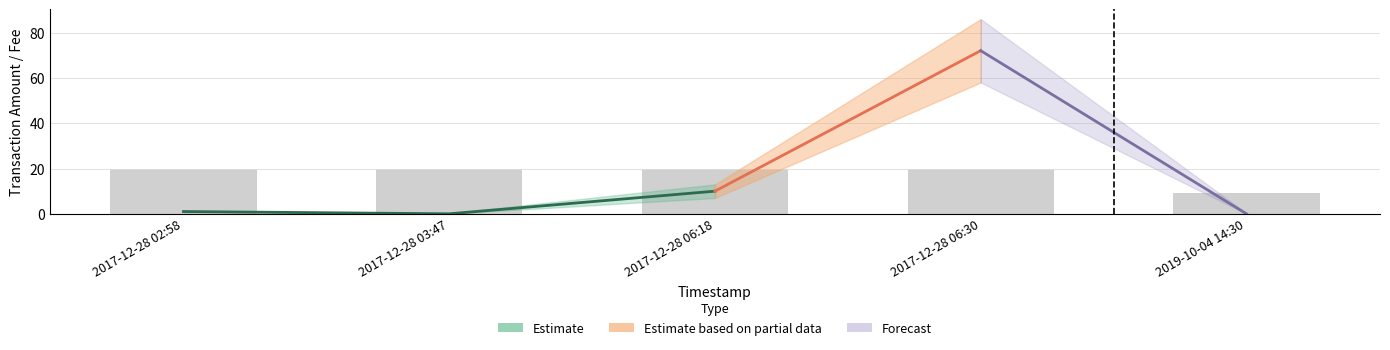

What is the difference between the highest and lowest values at 2017-12-28 03:47?

1.3